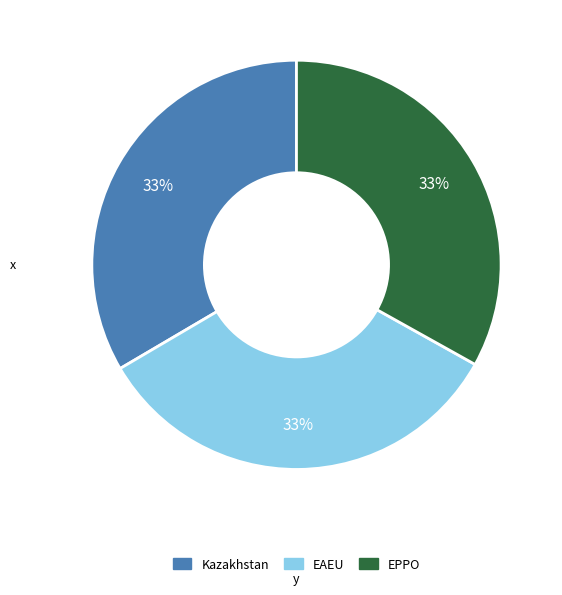

Is the sum of EPPO and Kazakhstan greater than half?

Yes